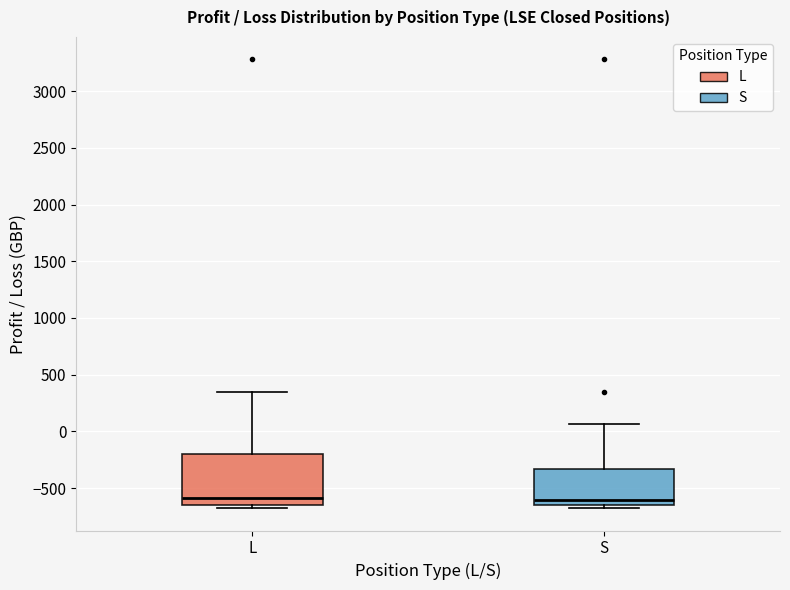

Where is the upper edge of the box for S on the y-axis? The values are not printed on the chart, so give them approximately, as read against the axis.

-350